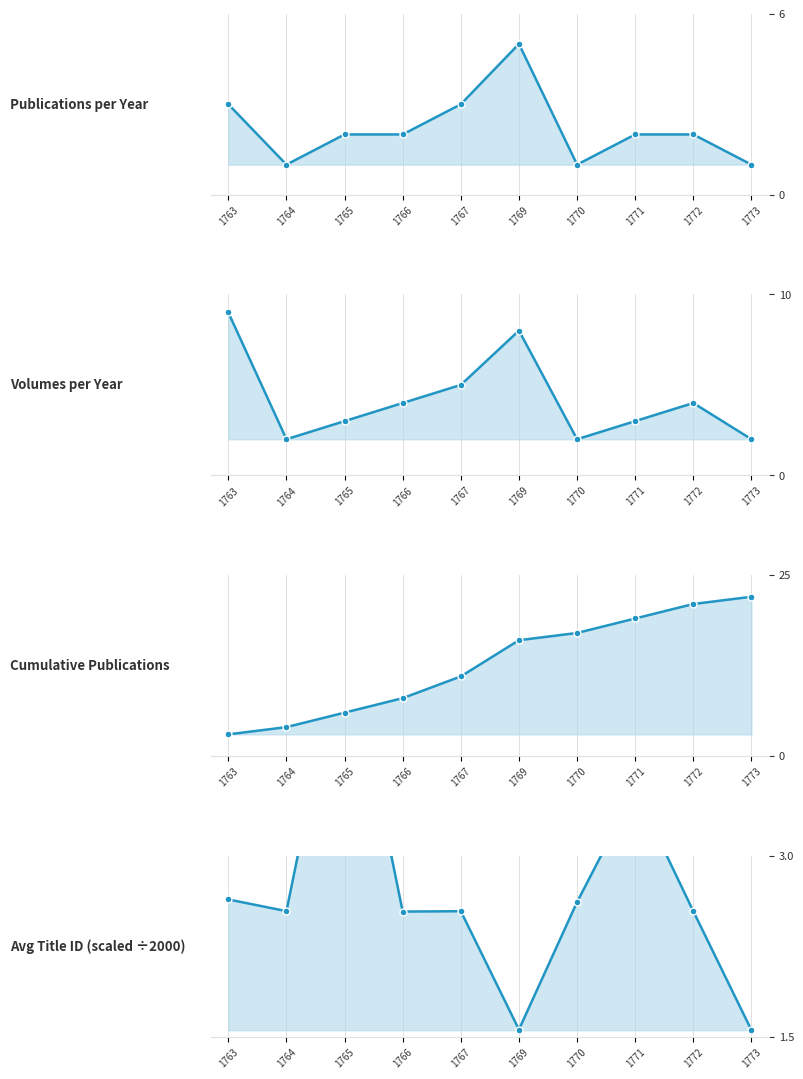

How many interior local valleys does the Volumes per Year series have?

2